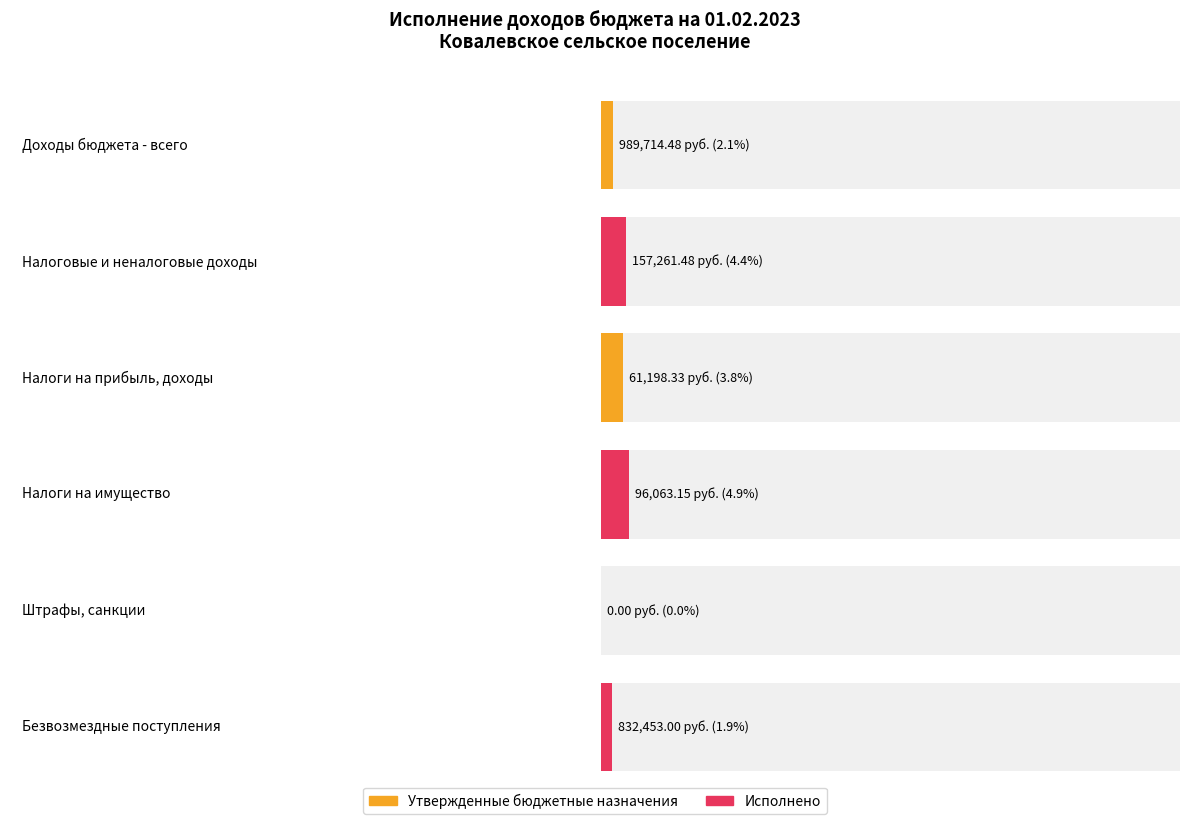

What is the average value of the Утвержденные бюджетные назначения series?

16095950.0